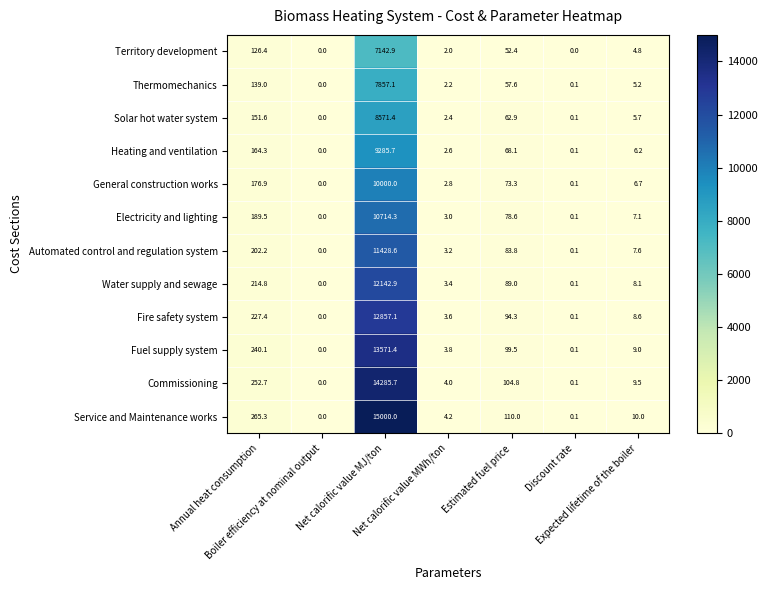

At which category is the sum across all series the highest?

Net calorific value MJ/ton